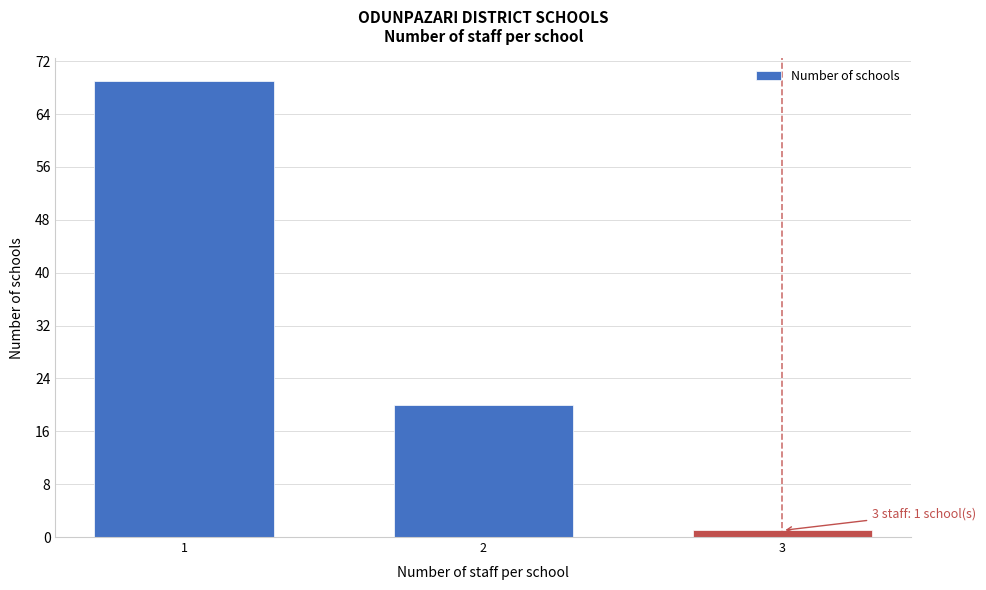

Reading right to left, extract all data points from this chart.

3=1	2=20	1=69